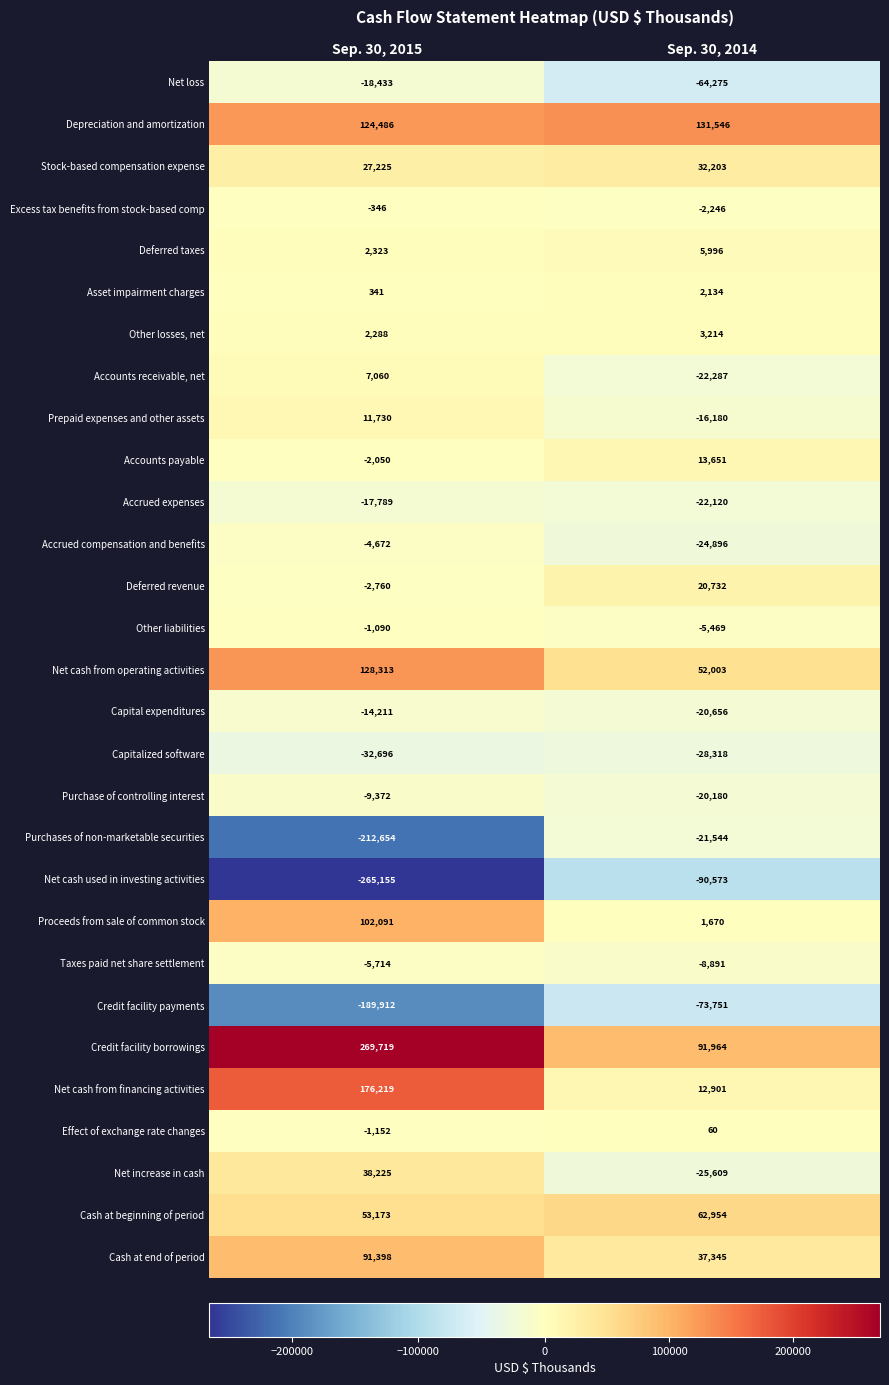

What is the sum of the Capital expenditures values at Sep. 30, 2015 and Sep. 30, 2014?

-34867